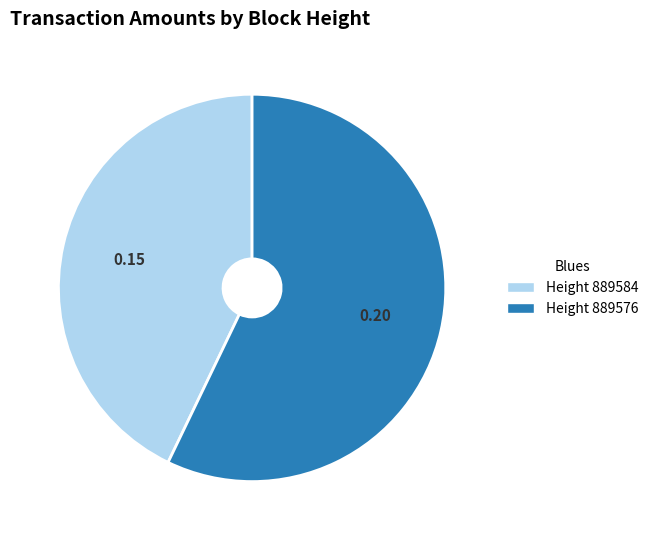

Is there a majority slice in this chart?

Yes